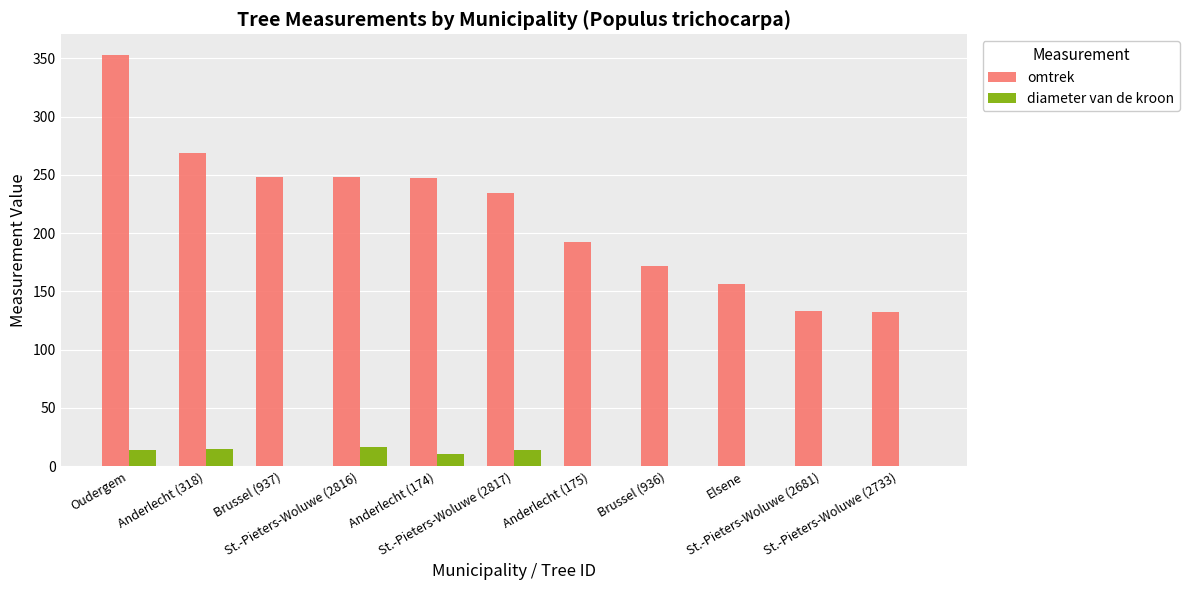

The omtrek series shows 248 at Brussel (937). True or false?

True